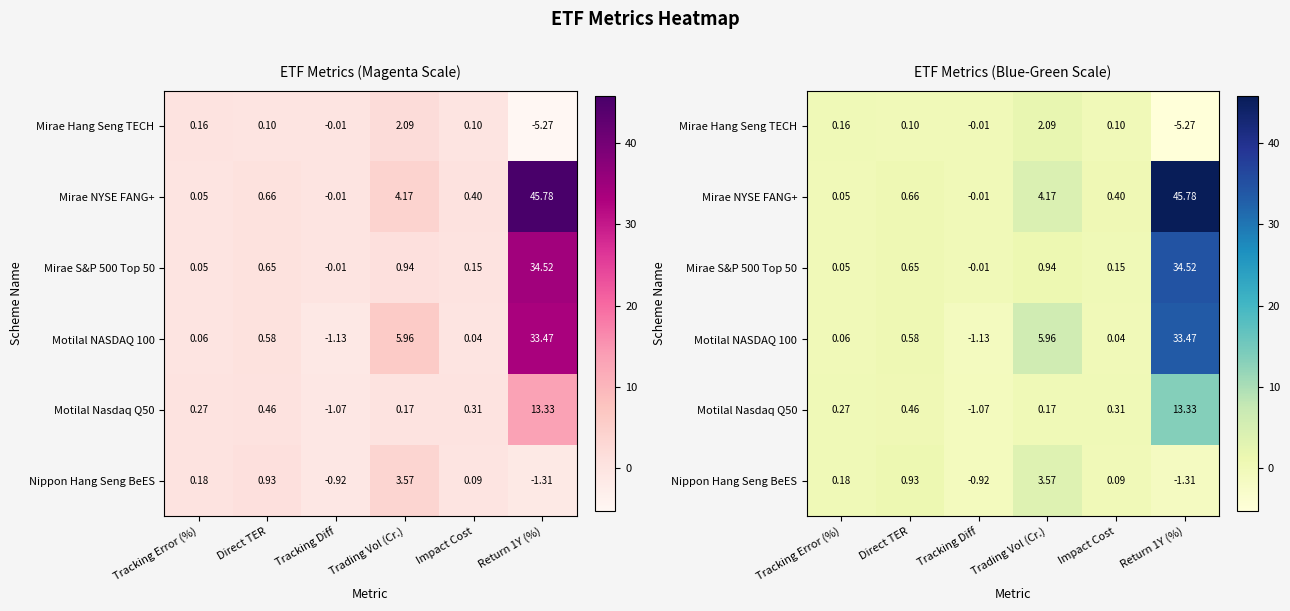

Is it true that Mirae Hang Seng TECH equals 0.1 at Tracking Error (%)?

False